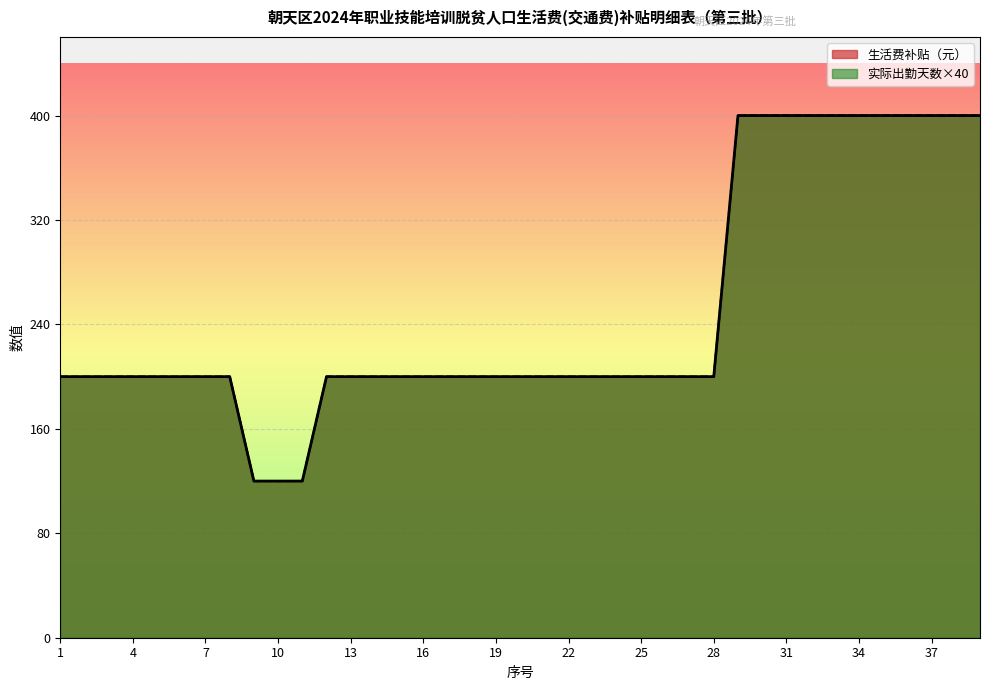

How many values in the 生活费补贴（元） series are below 200?

3